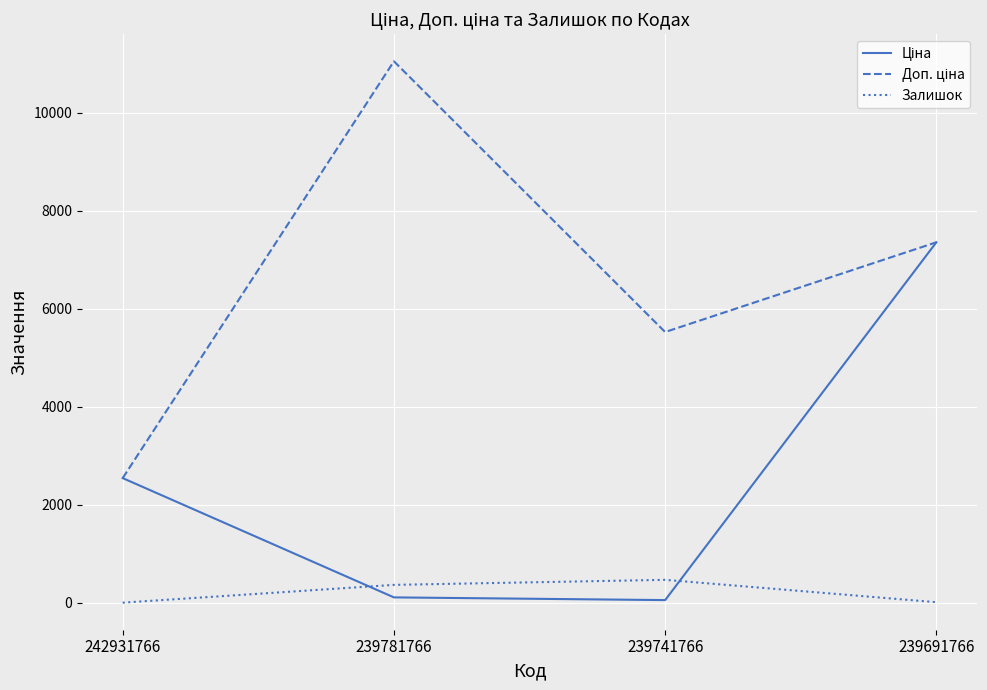

Where is Залишок nearest to the value 236?

239781766